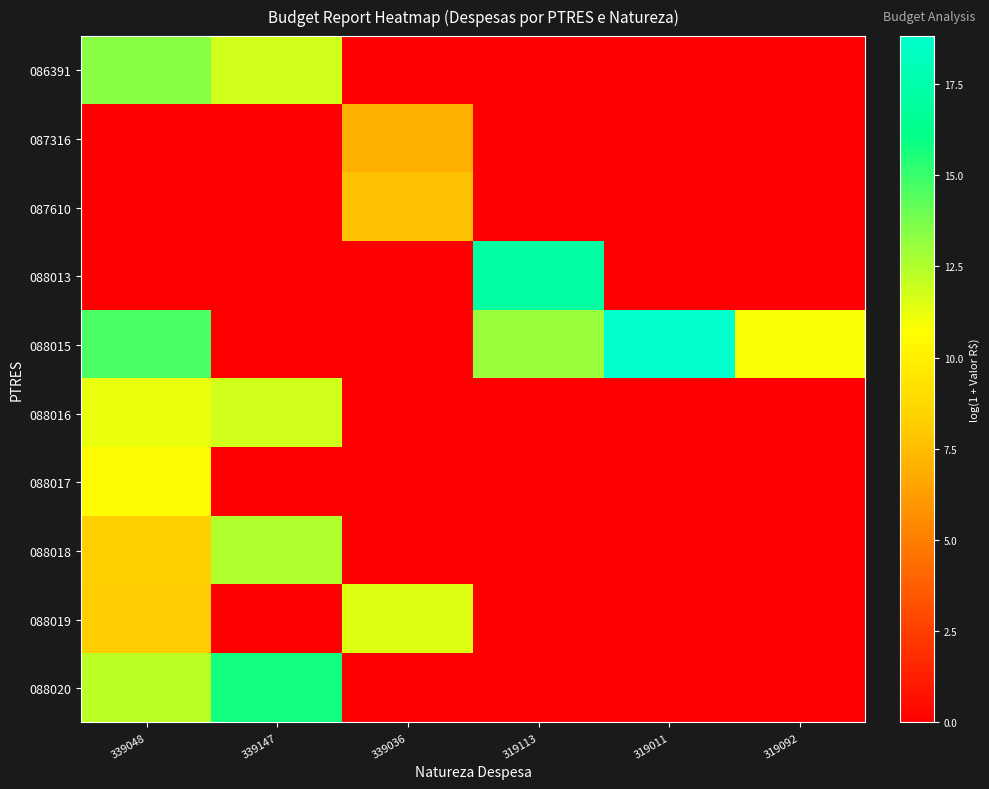

Which label corresponds to the largest value in the chart?

319011